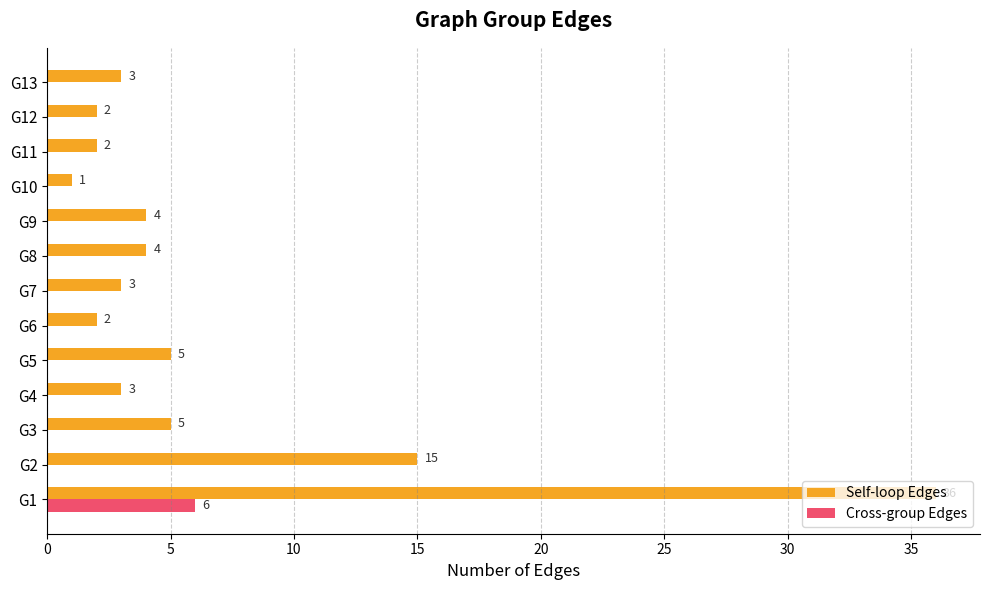

What is the sum of all Cross-group Edges values?

6